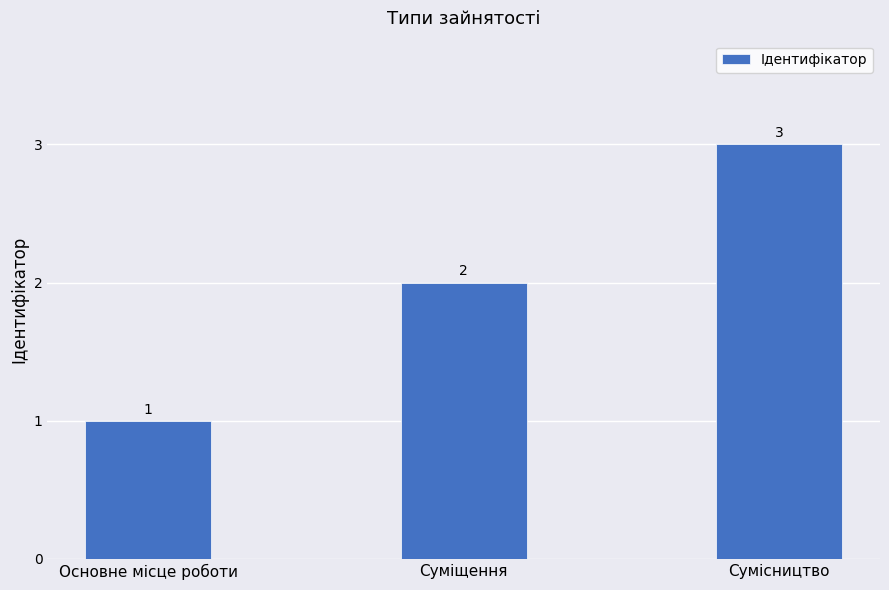

Approximately how many times larger is the value at Сумісництво compared to Суміщення?

1.5